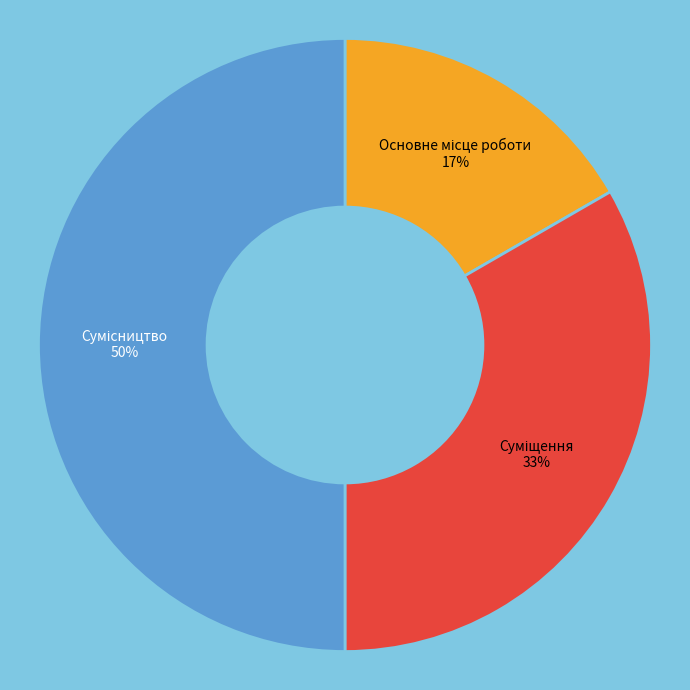

To the nearest percent, what is the difference between the largest and smallest slice percentages?

33%